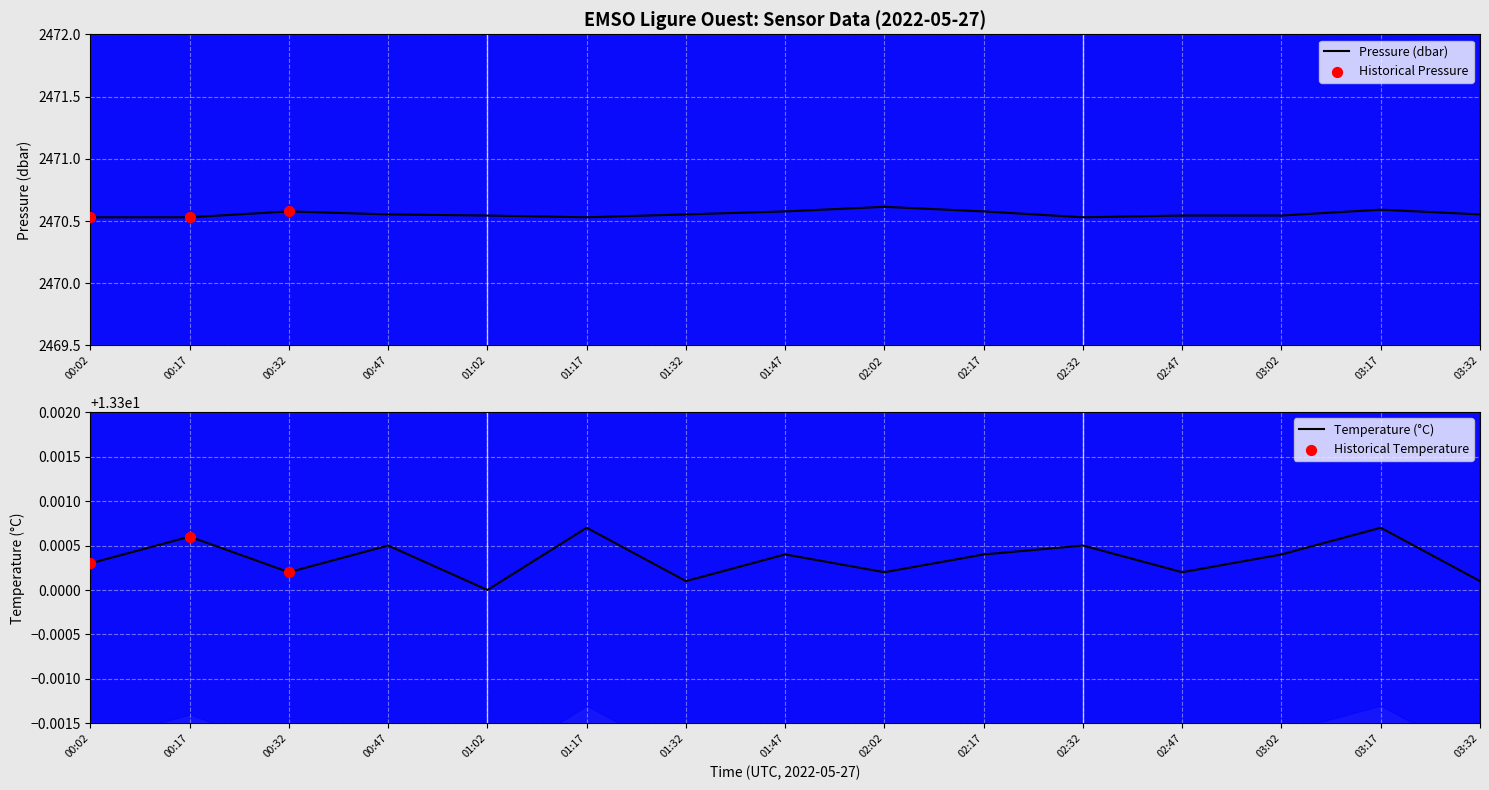

Which series contains the lowest Y value?

Temperature